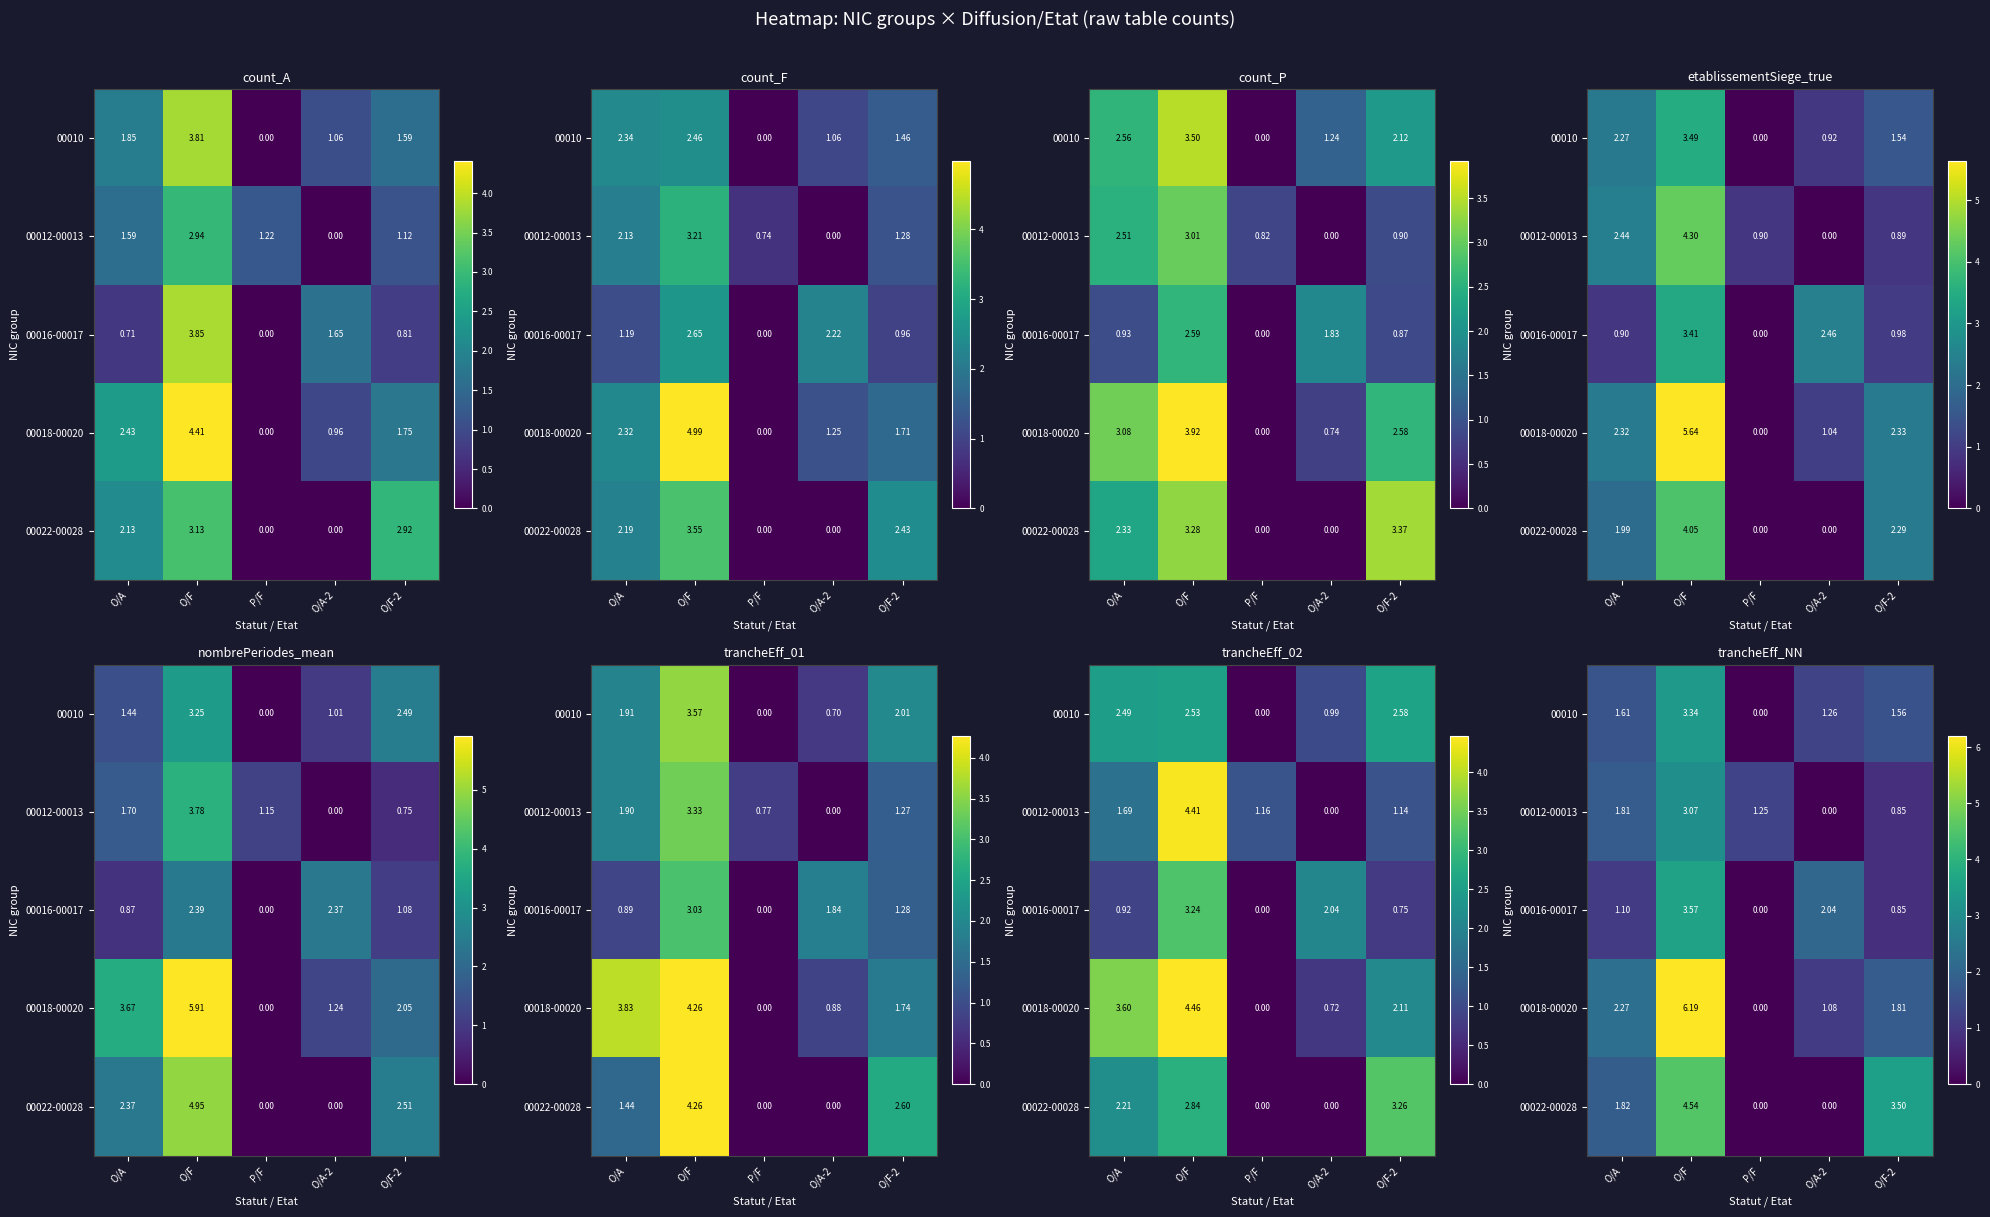

Between P/F and O/A-2, which is larger?

O/A-2